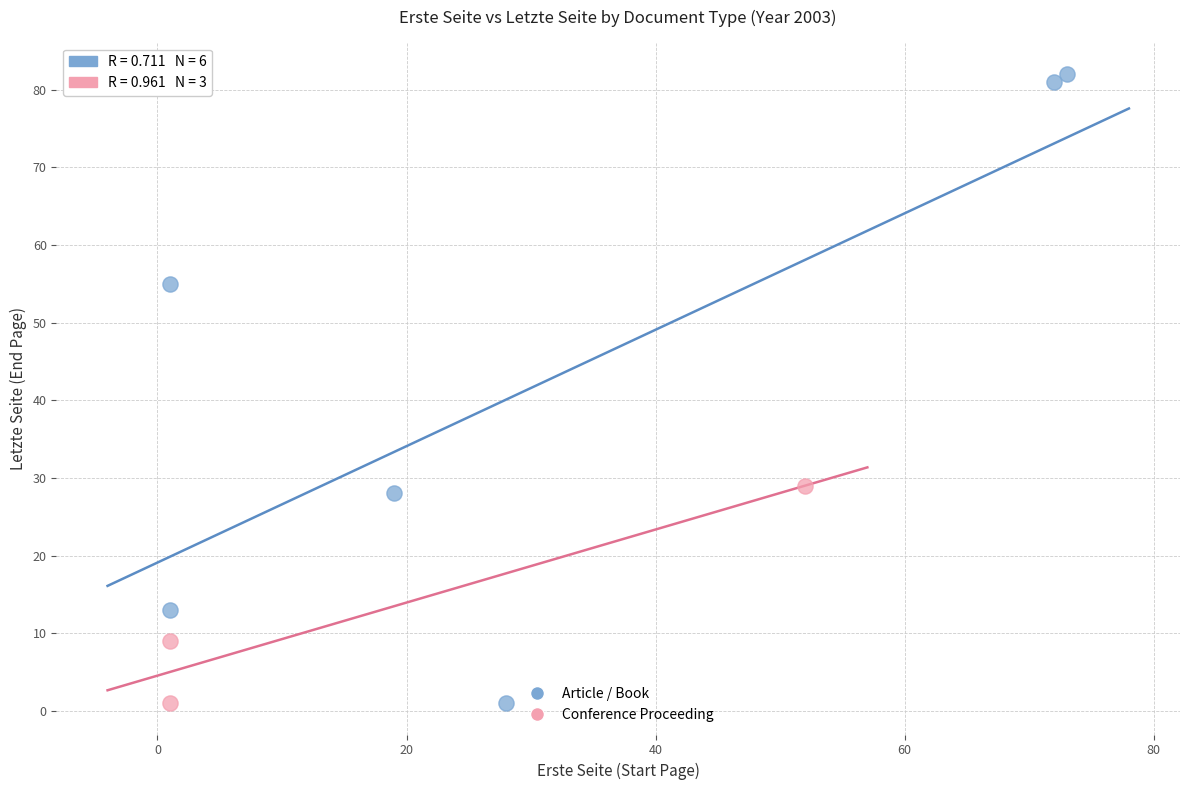

Which series contains the highest Y value?

Article / Book